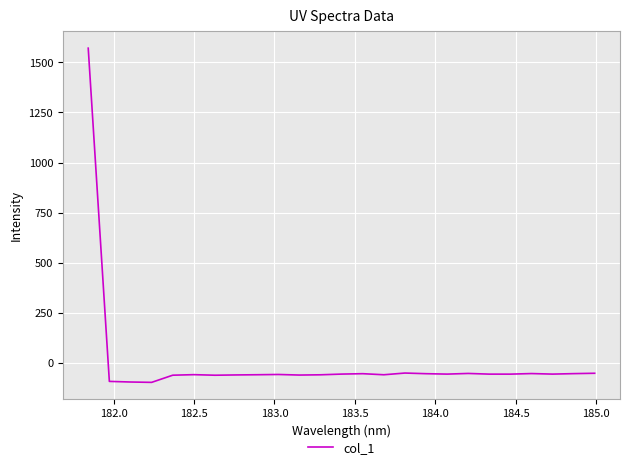

What is the maximum value shown in the chart?

1571.1